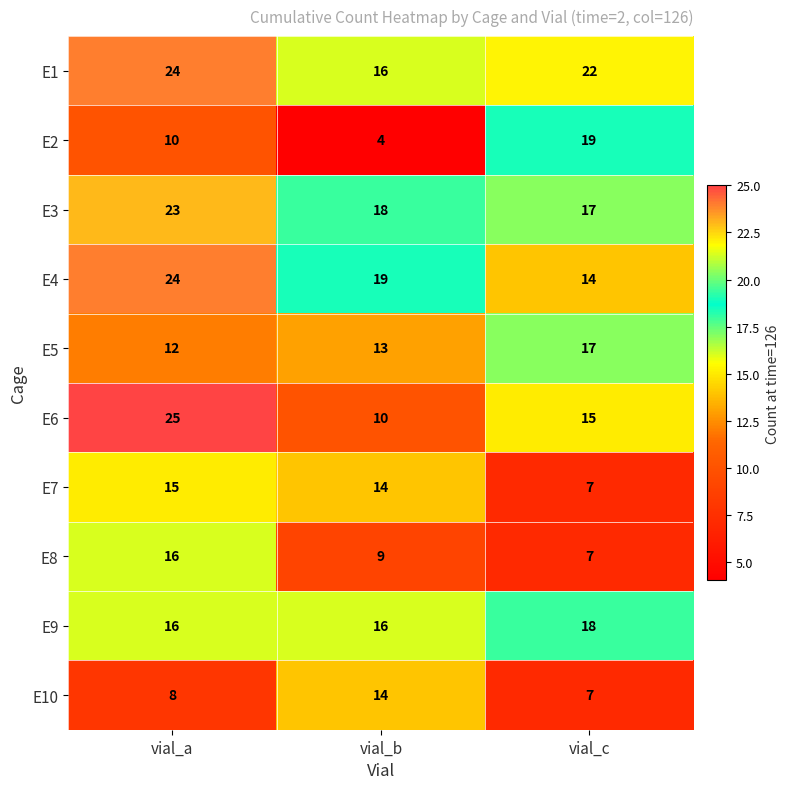

What is the difference between the highest and lowest values at vial_c?

15